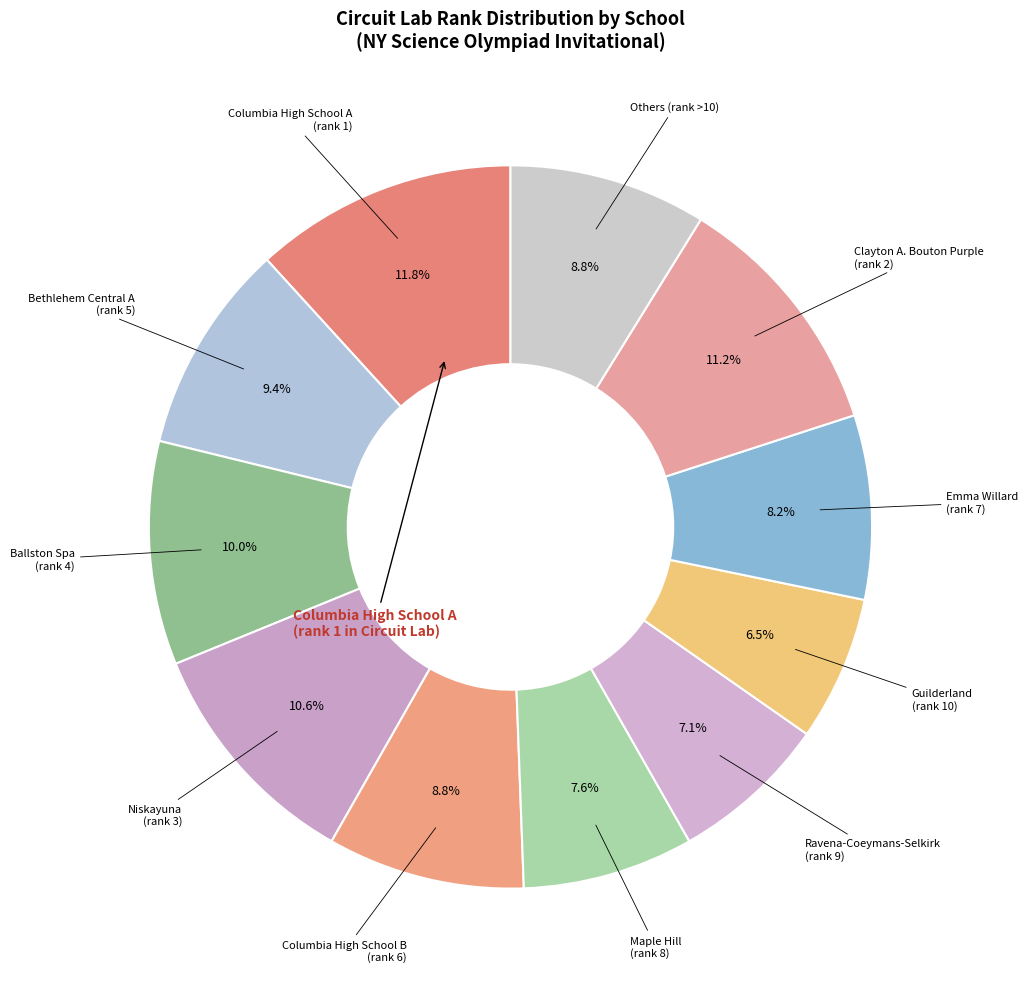

Count the number of slices in the pie.

11